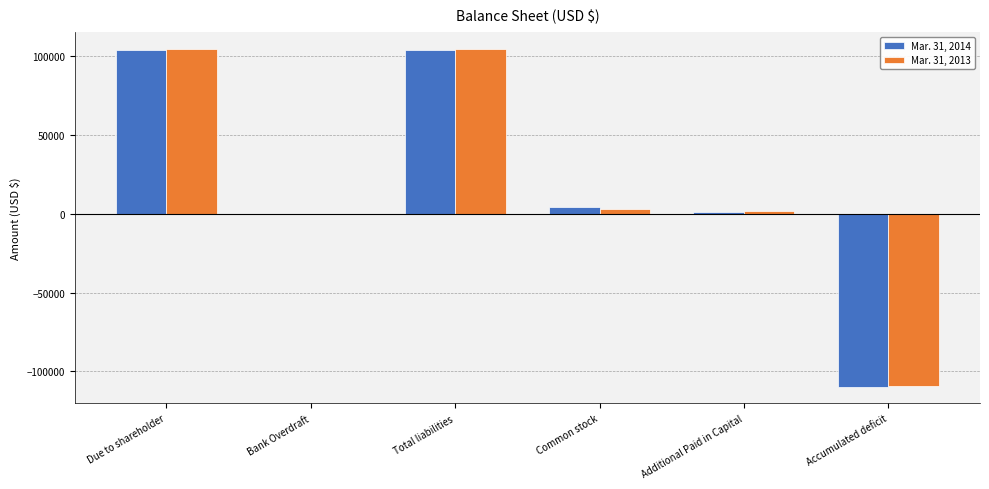

Is it true that Mar. 31, 2013 equals -109345 at Accumulated deficit?

True